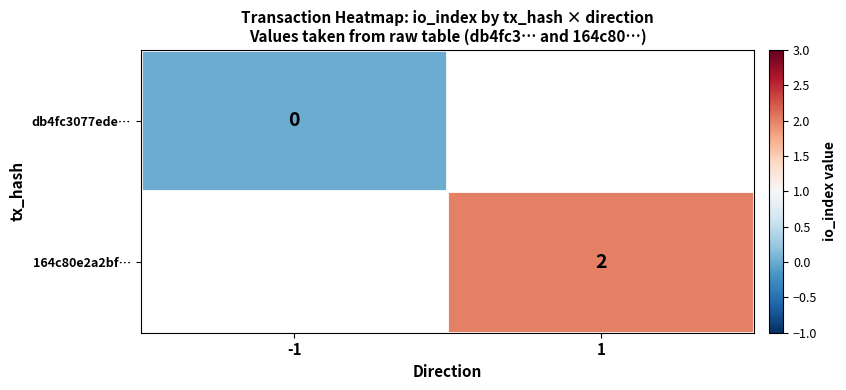

The 164c80e2a2bf… series shows 0.9 at 1. True or false?

False